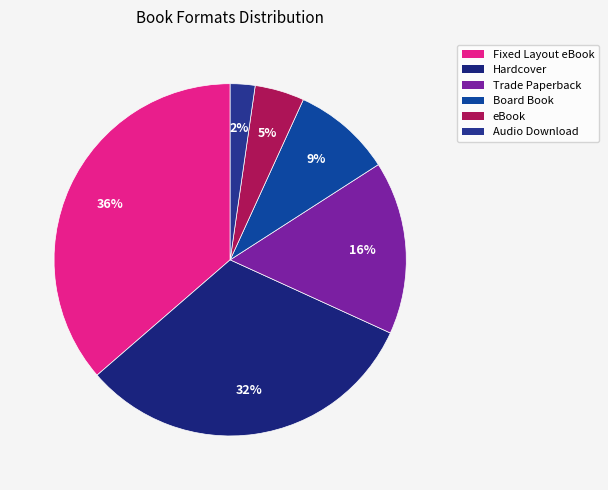

Count the number of slices in the pie.

6